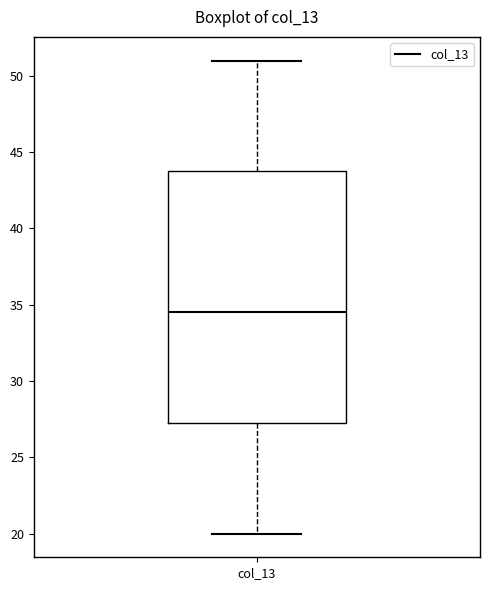

Where does the upper whisker of the box for col_13 end on the y-axis? The values are not printed on the chart, so give them approximately, as read against the axis.

51.0